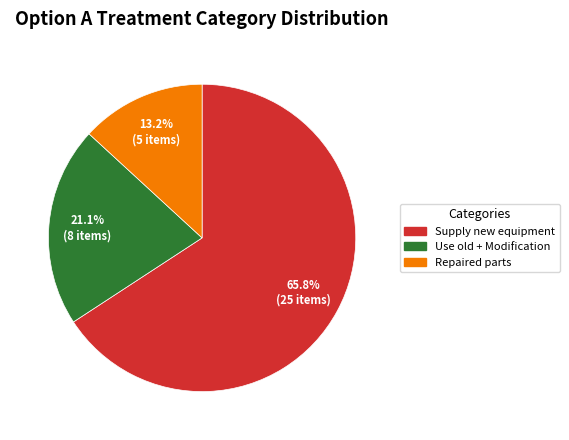

To the nearest percent, what is the combined percentage of Use old + Modification and Supply new equipment?

87%